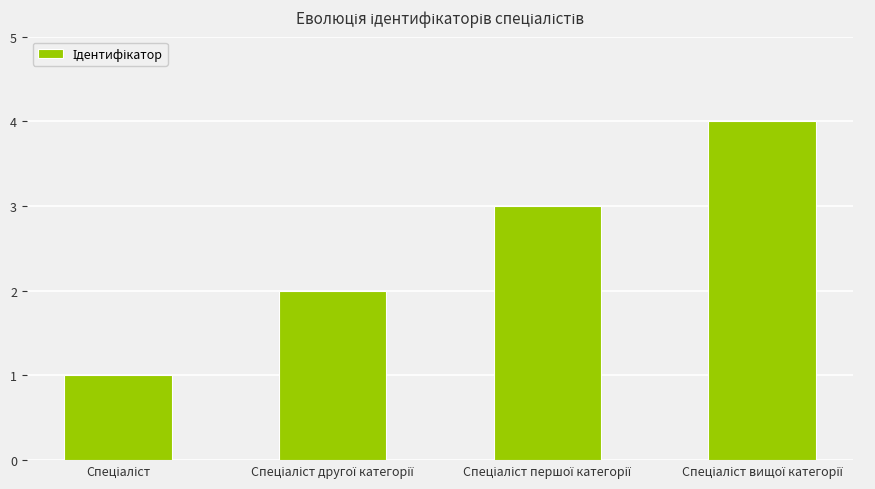

What is the difference between the maximum and minimum values?

3